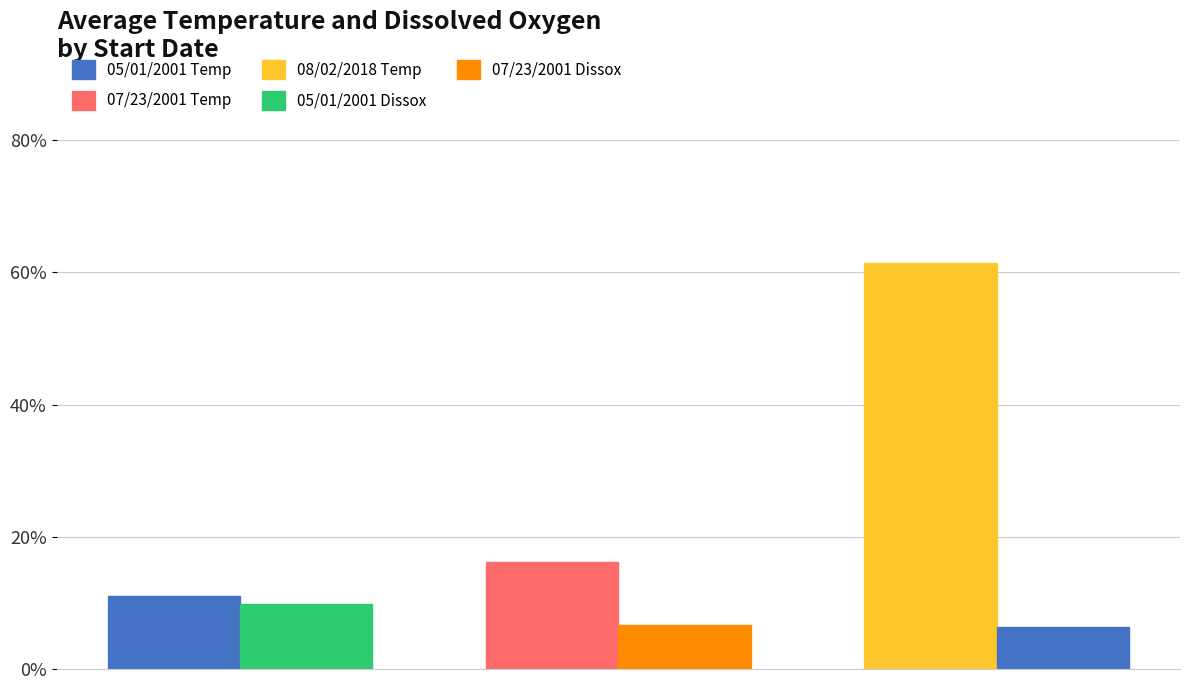

Count the number of data series in this chart.

2